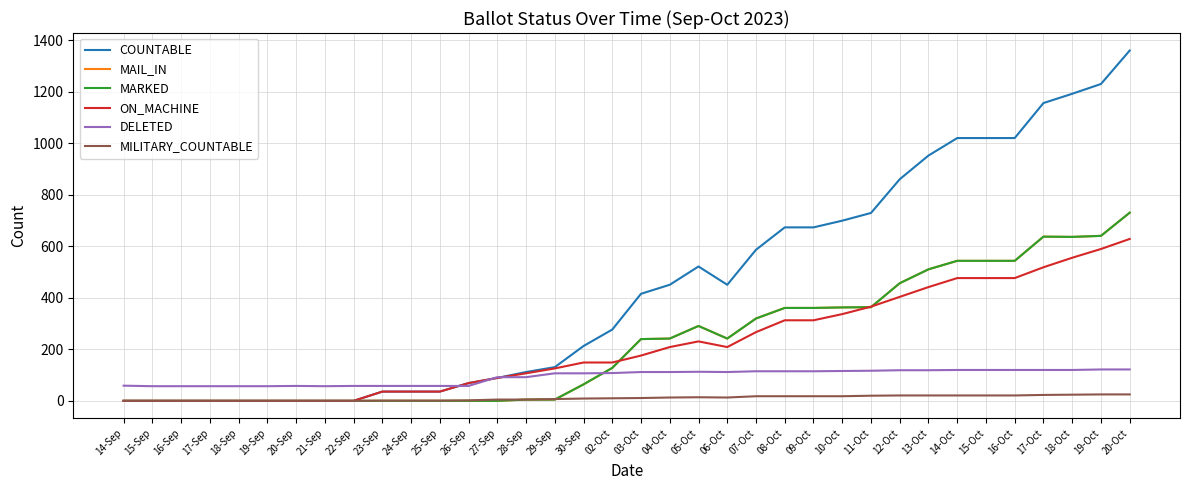

How many values in COUNTABLE are above zero?

27